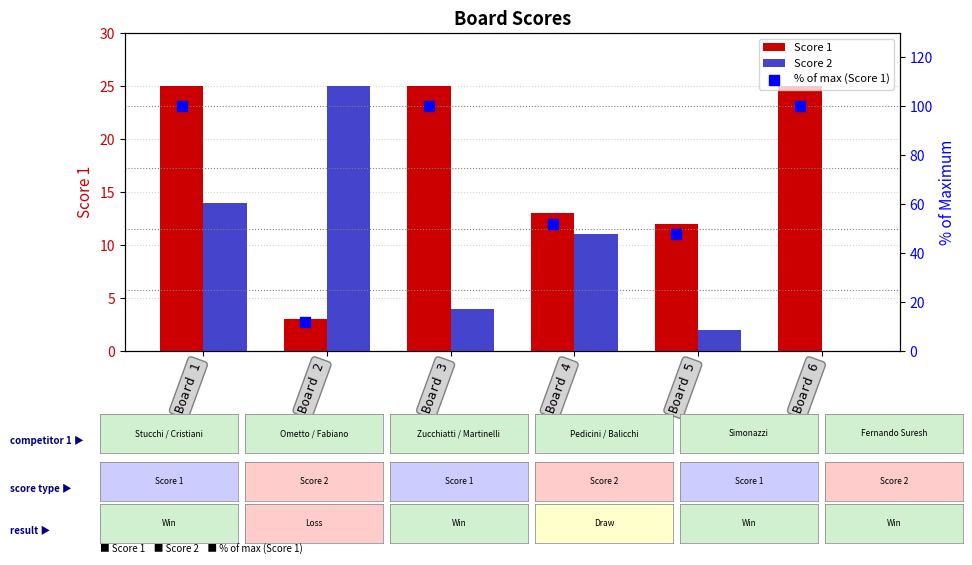

At how many categories does at least one series exceed 33?

5